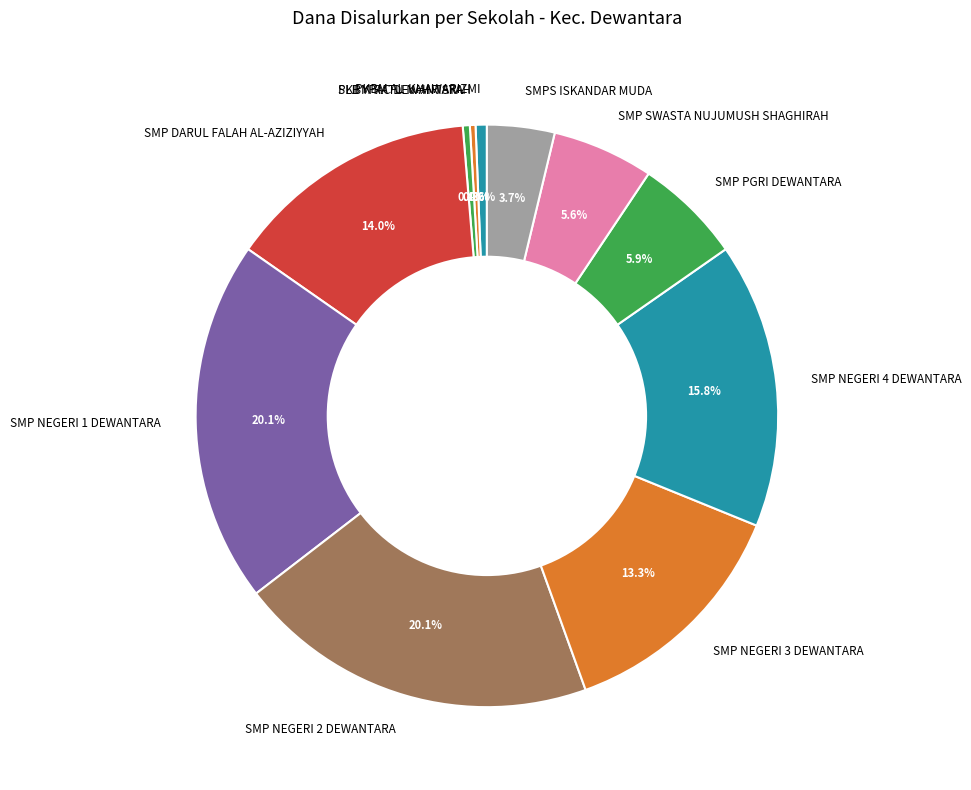

To the nearest percent, what is the combined percentage of SMP SWASTA NUJUMUSH SHAGHIRAH and PKBM AL-KHAWARIZMI?

6%